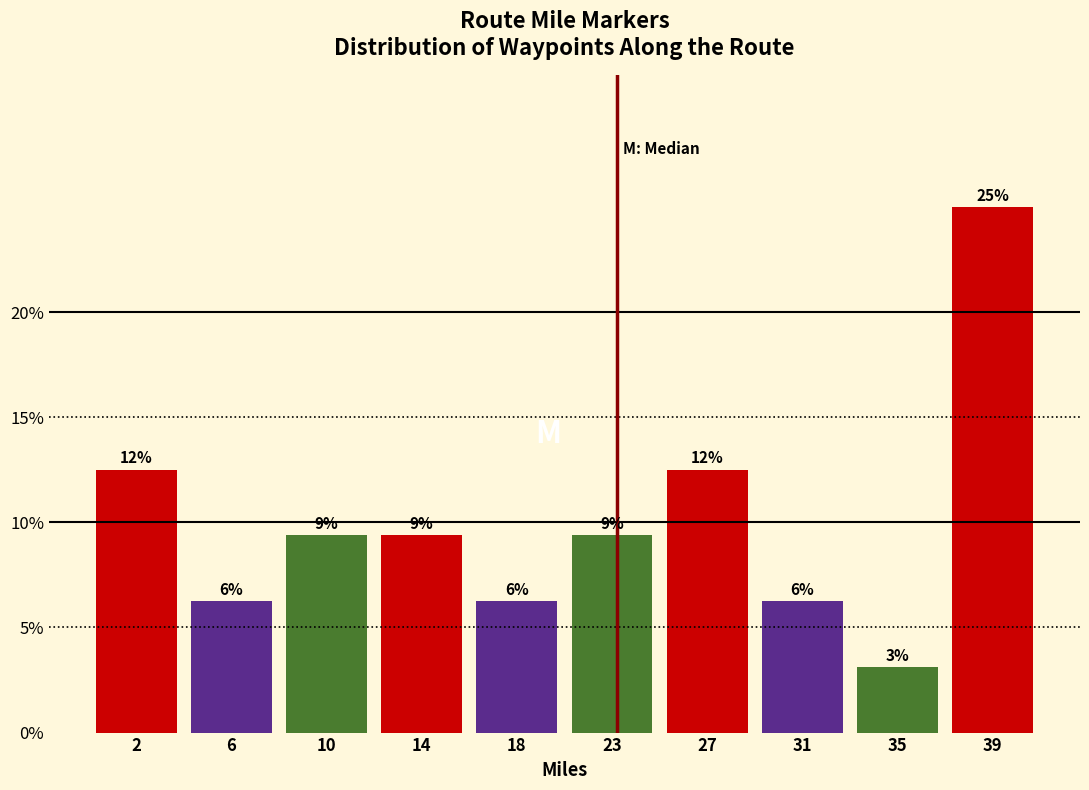

Does the chart contain any negative values?

No